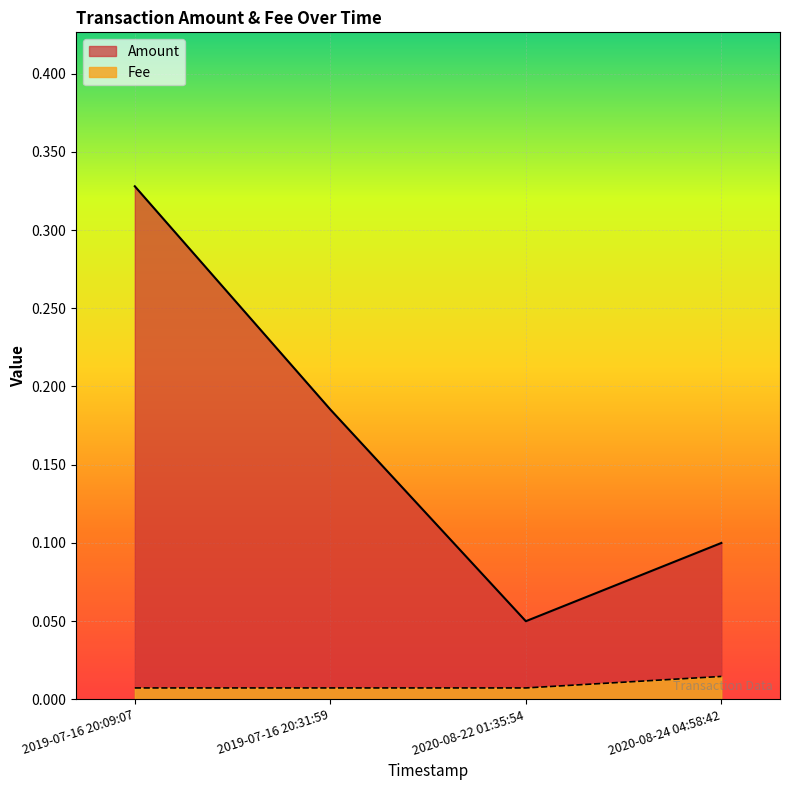

What is the sum of the Amount values at 2019-07-16 20:31:59 and 2020-08-24 04:58:42?

0.3